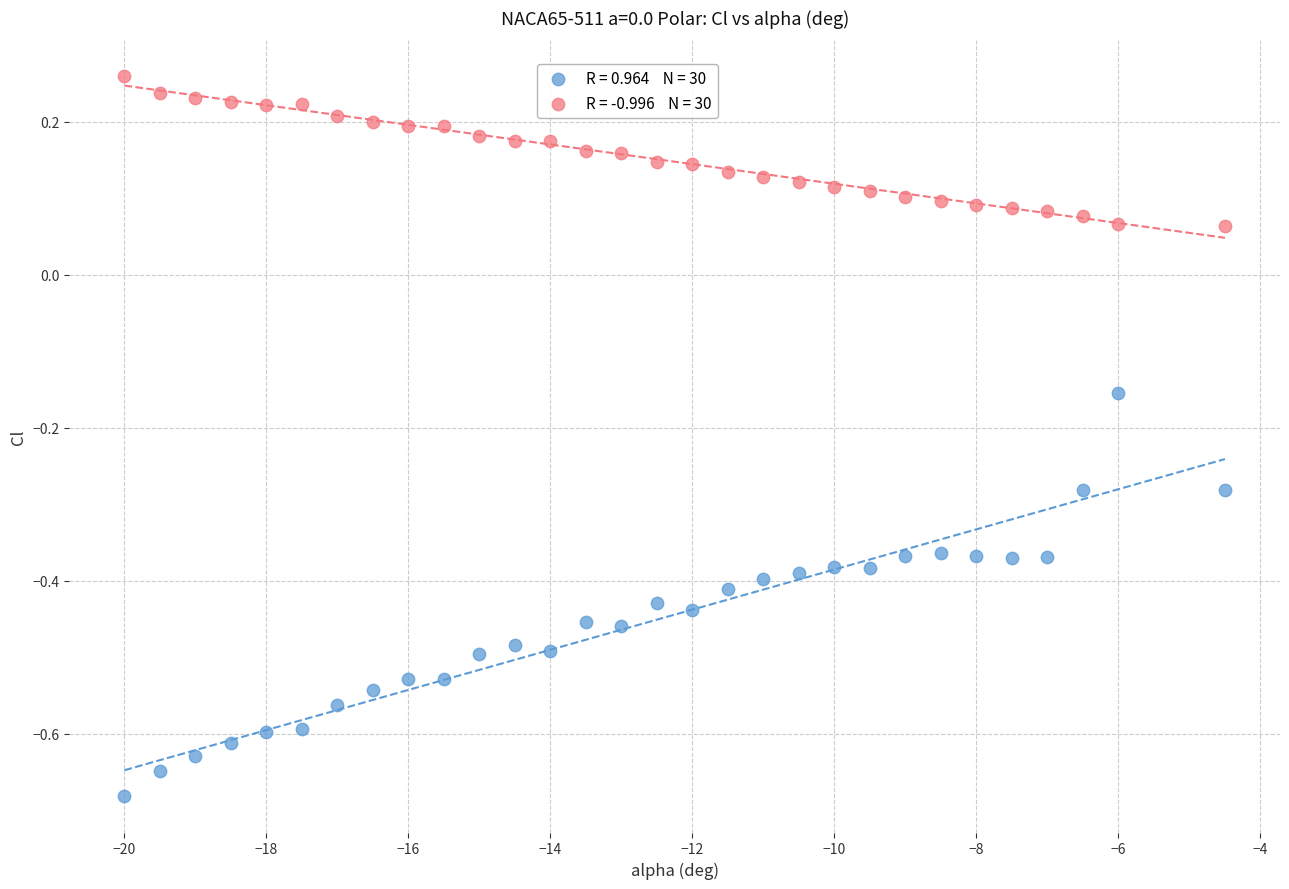

Across all data points, what is the range of X values (max minus min)?

15.5